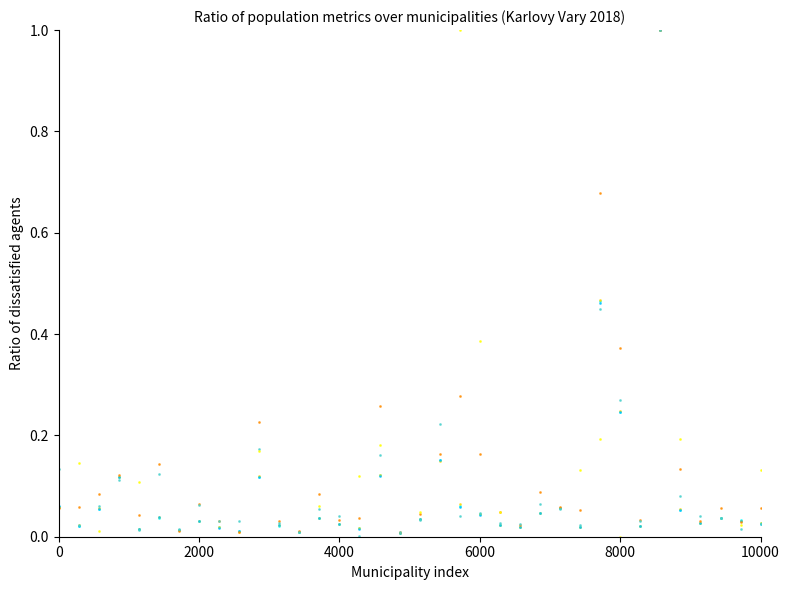

Rank the series at 30 from lowest to highest value.

Celkový přírůstek (normalized), Počet obyvatel k 1. 7. 2018 (normalized), Počet obyvatel k 31. 12. 2018 (normalized), Počet obyvatel k 1. 1. 2018 (normalized), Přistěhovalí (normalized), Vystěhovalí (normalized)